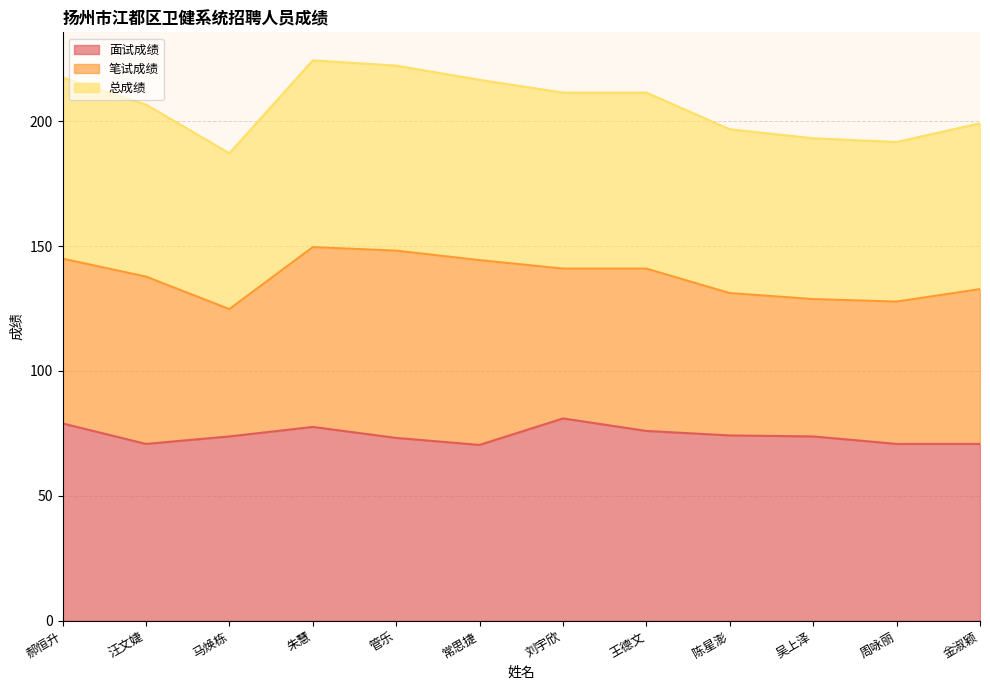

True or false: 面试成绩 and 总成绩 intersect in this chart.

False